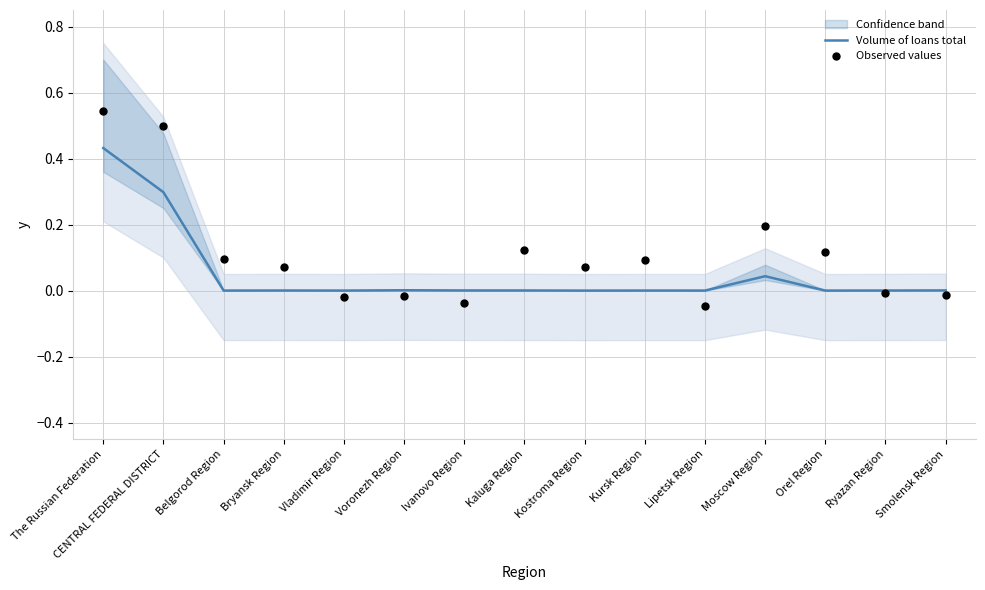

At which category is the sum across all series the highest?

The Russian Federation